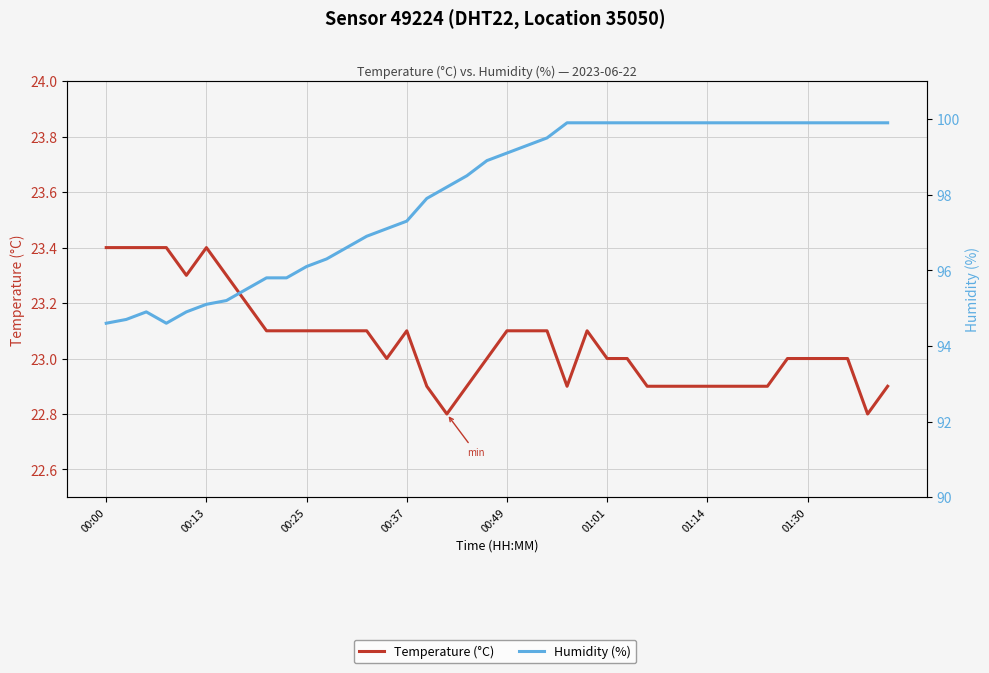

True or false: Humidity (%) has more than 0 points higher than both neighbors.

True